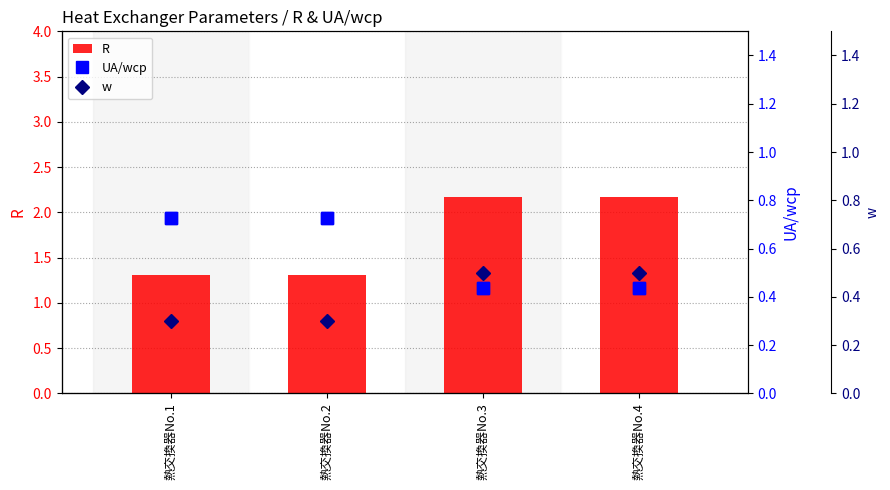

What is the difference between the maximum and minimum values in the UA/wcp series?

0.3